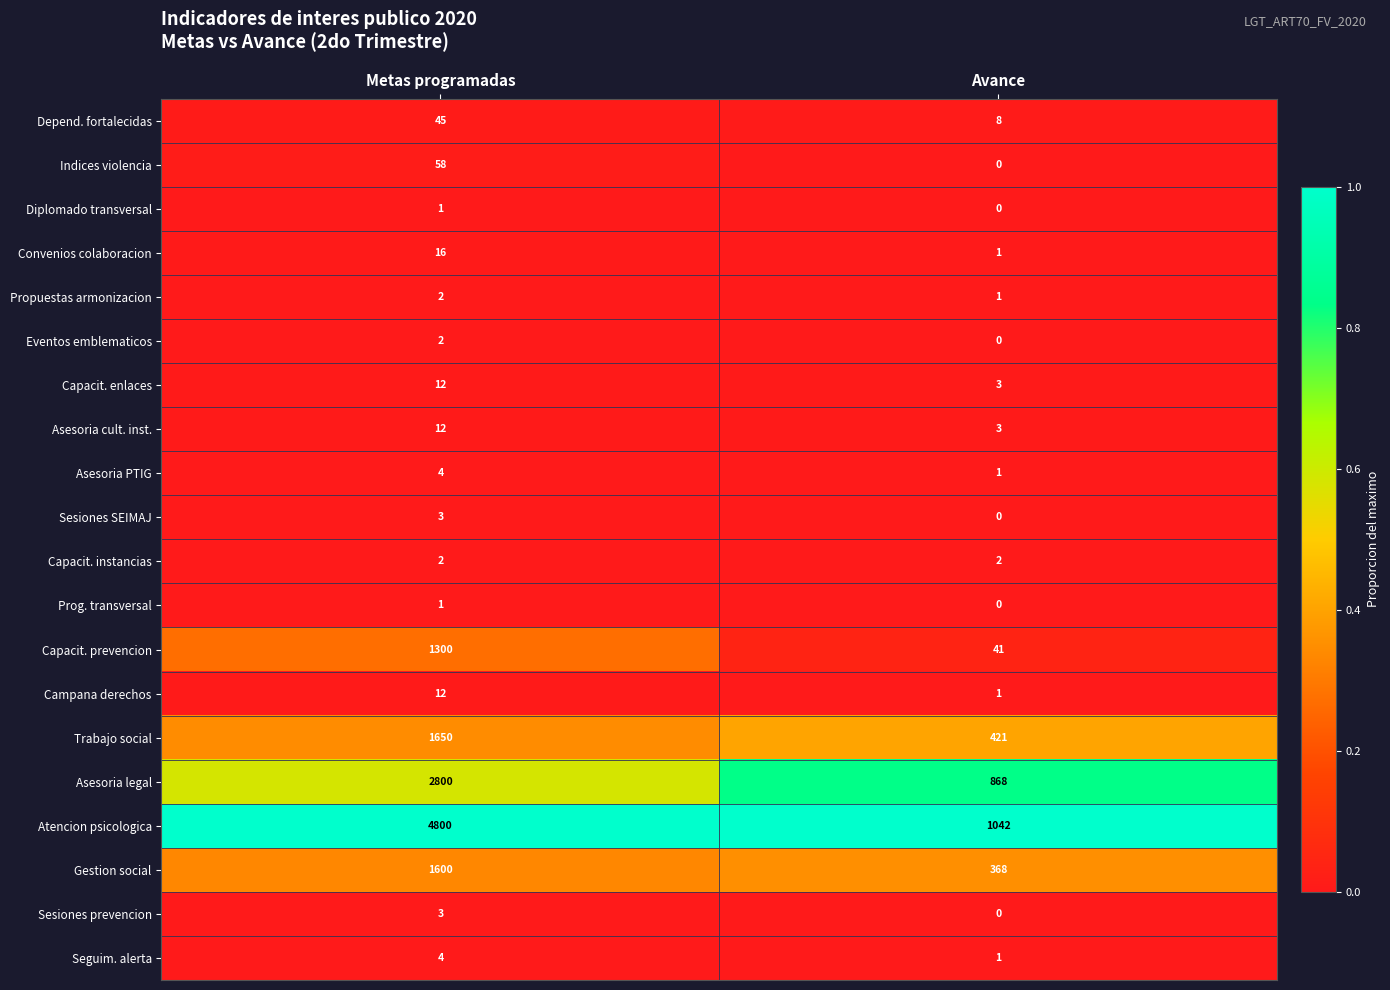

Is it true that Depend. fortalecidas equals 80 at Metas programadas?

False